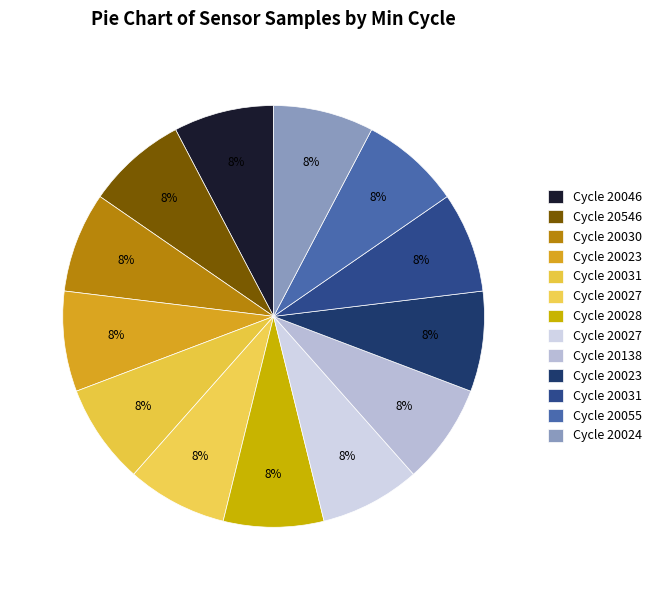

Which slice is the largest?

28